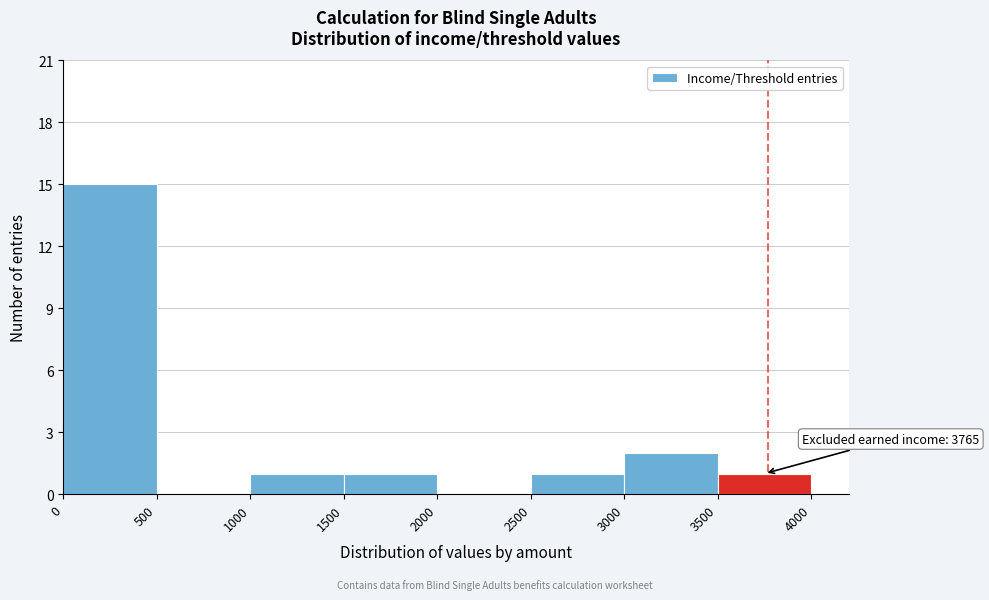

Which range on the x-axis has the tallest bar?

0 to 500